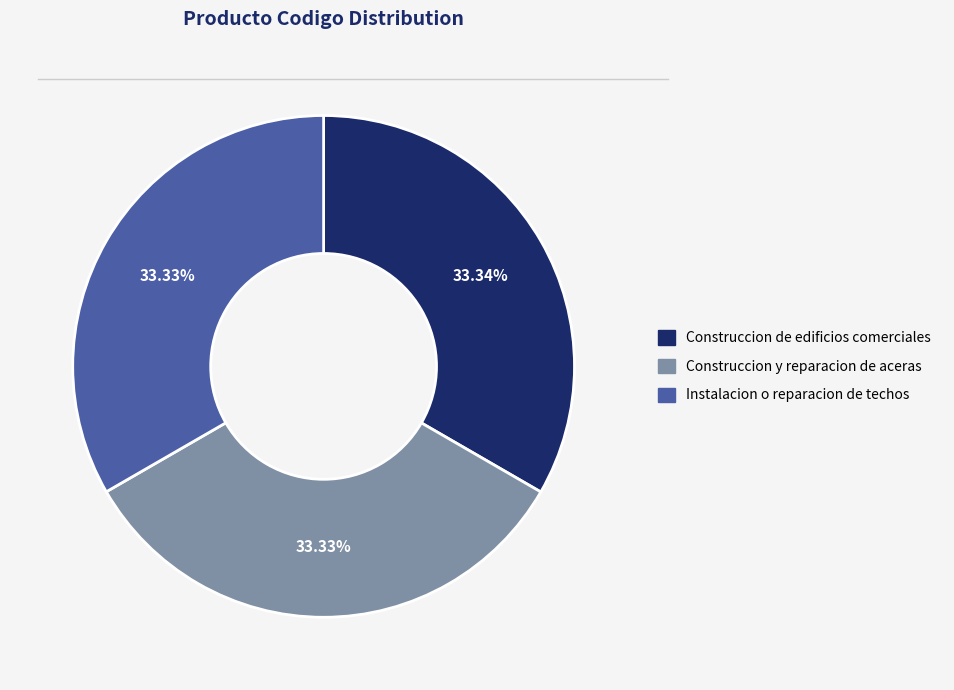

What is the ratio of the value at Construccion y reparacion de aceras to the value at Construccion de edificios comerciales?

1.0